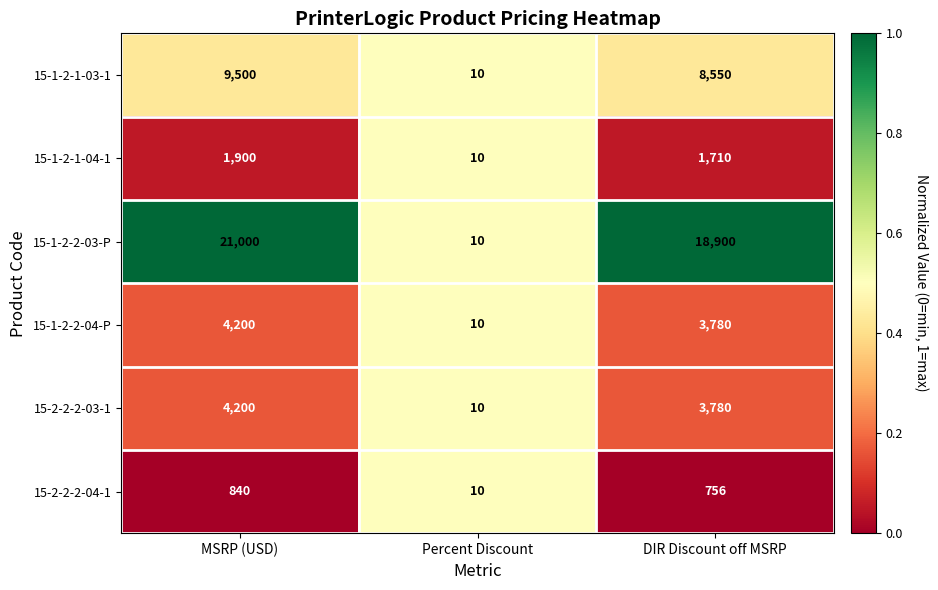

Count the number of categories in the chart.

3